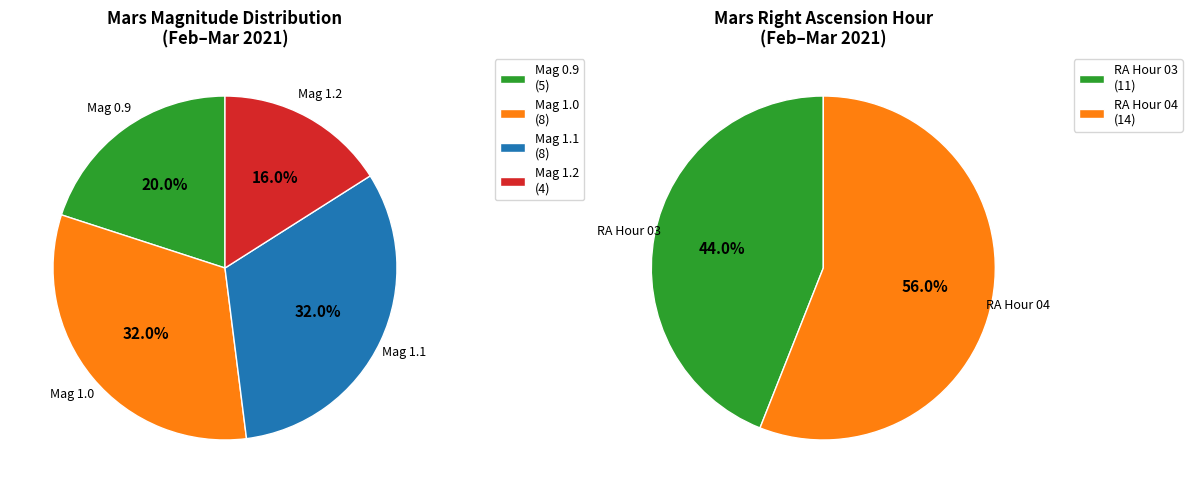

How many slices are in this pie chart?

4